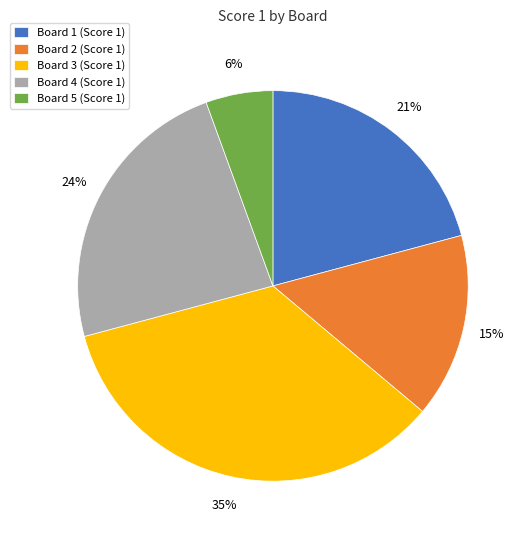

What is the largest slice in the pie chart?

Board 3